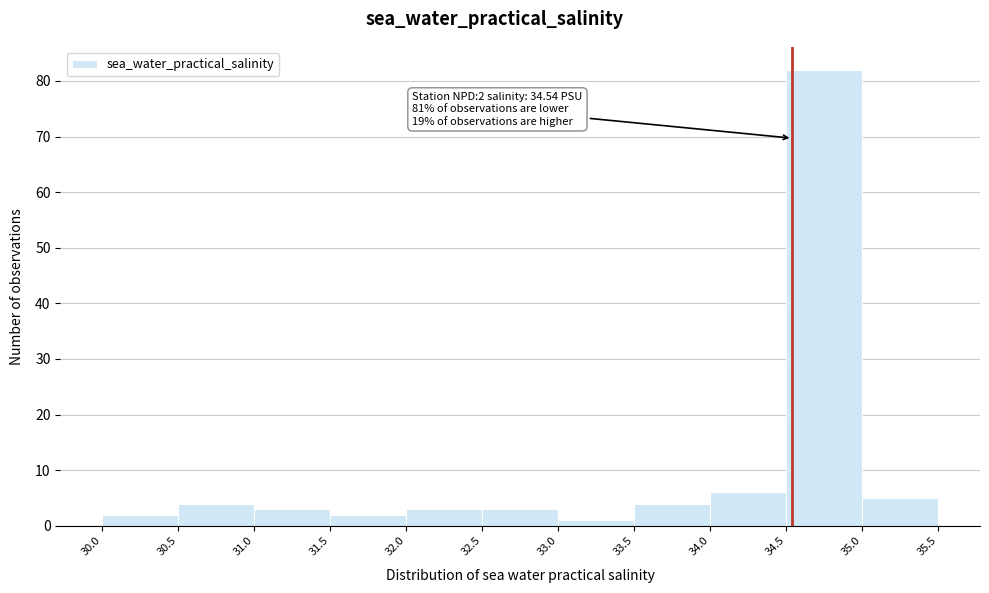

Which range on the x-axis has the tallest bar?

34.5 to 35.0